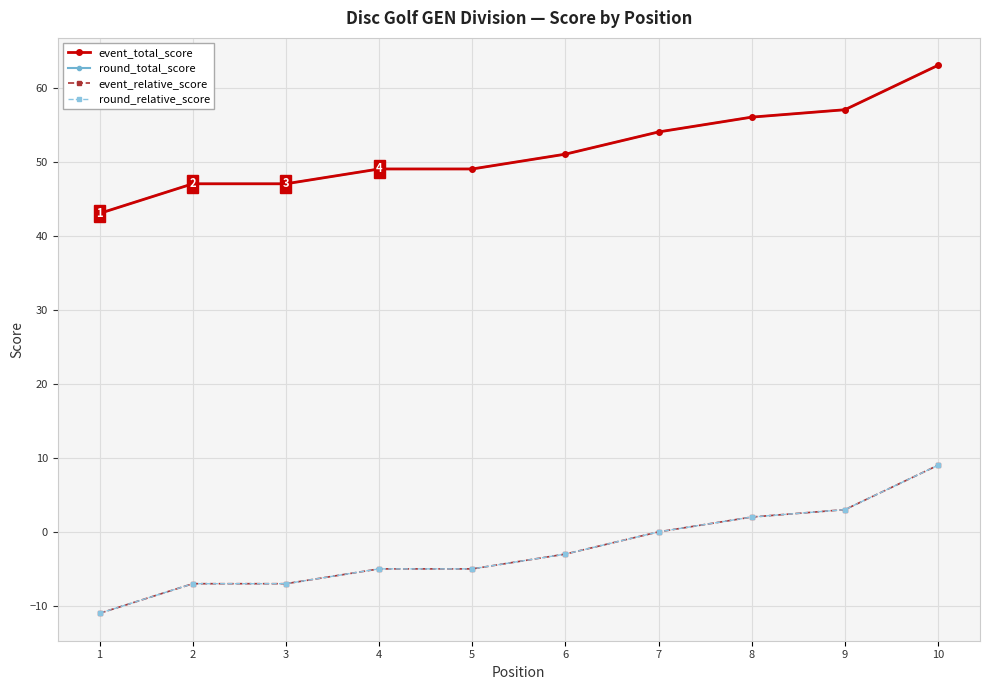

Does the chart display data point markers on the line(s)?

Yes